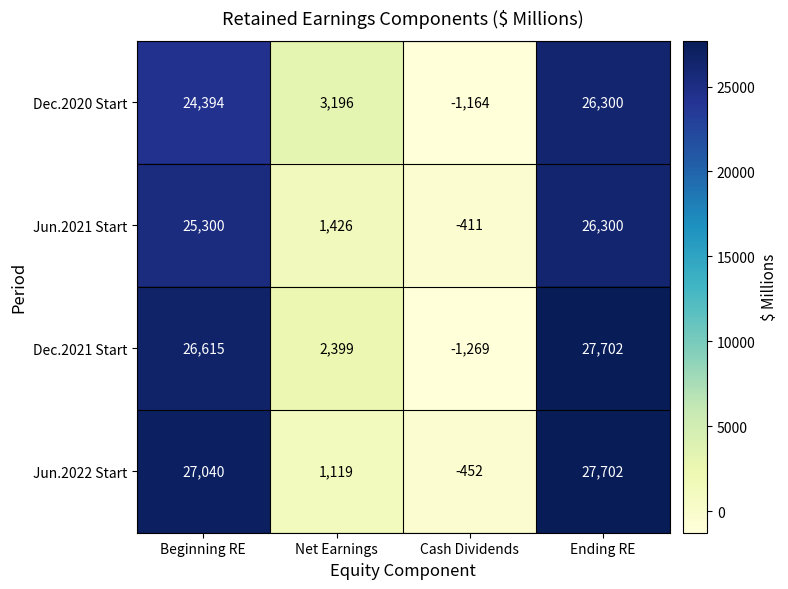

Is the value of Jun.2022 Start at Ending RE greater than the value of Dec.2020 Start at Net Earnings?

Yes